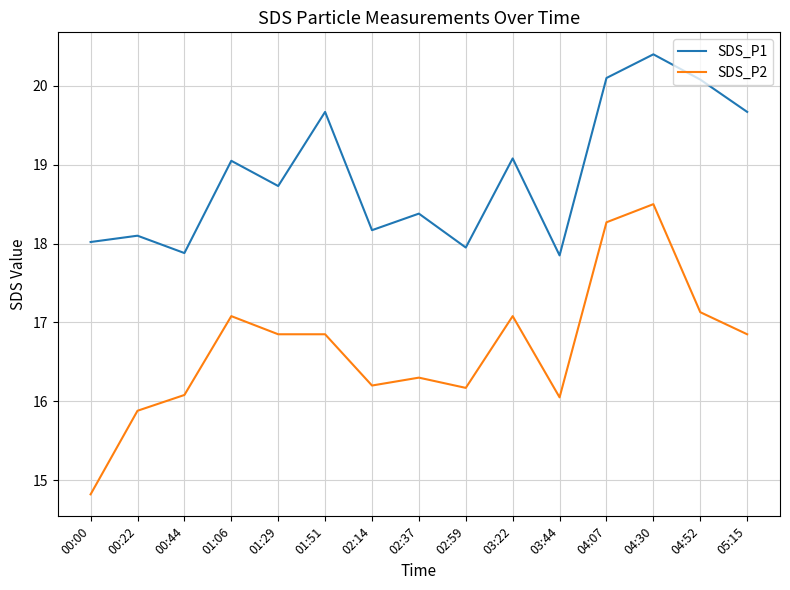

At which category is the sum across all series the highest?

04:30